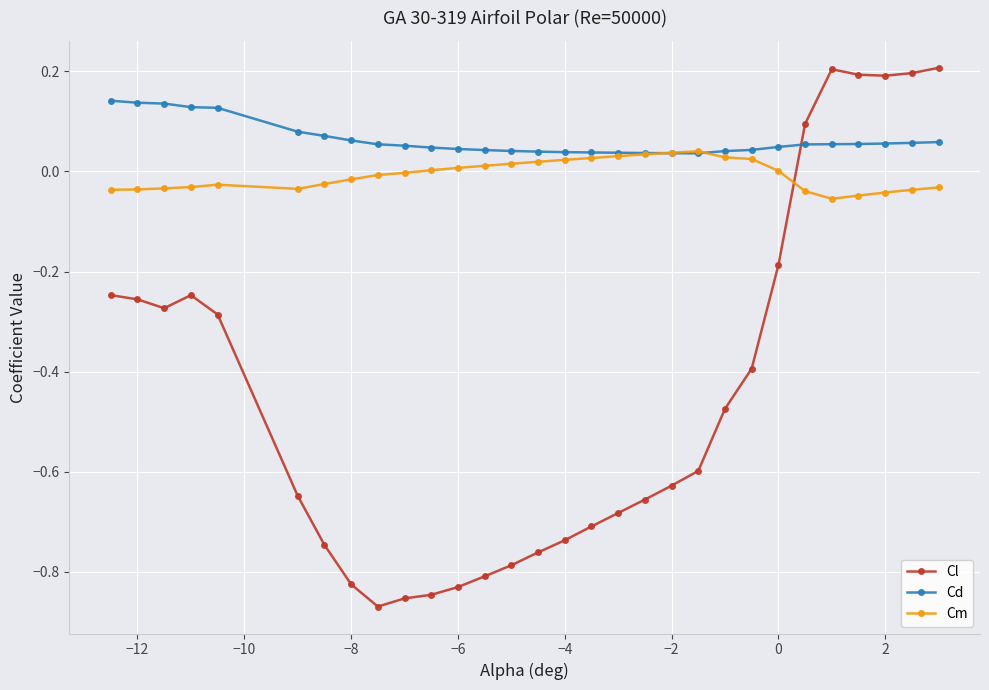

What are all the series names shown in the legend?

Cl, Cd, Cm